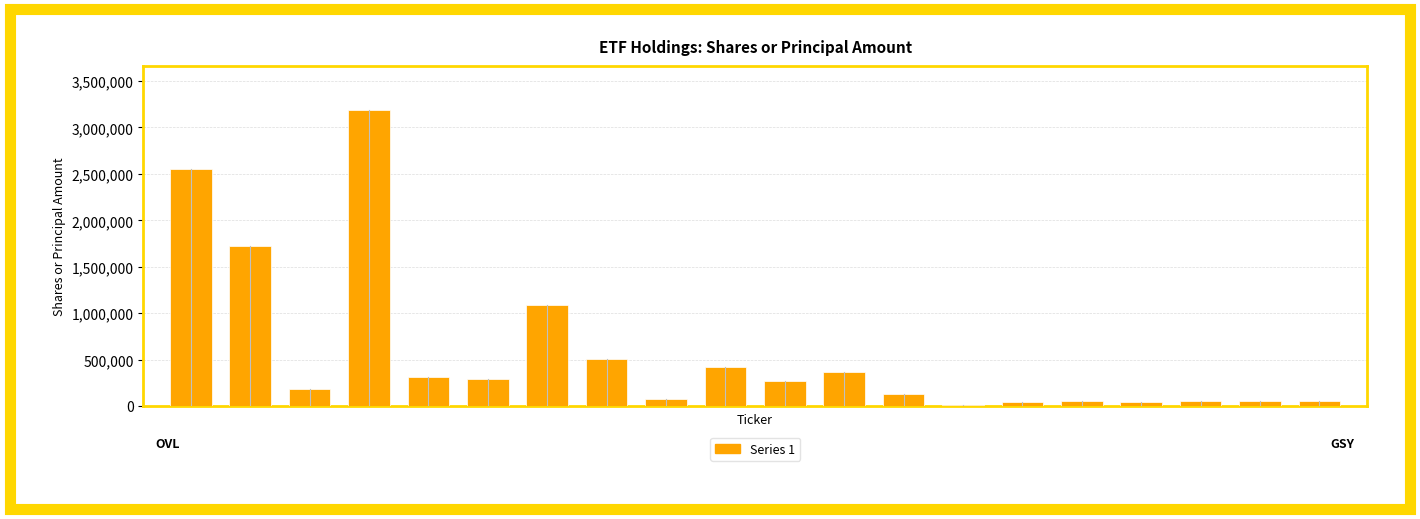

What is the maximum value shown in the chart?

3185715